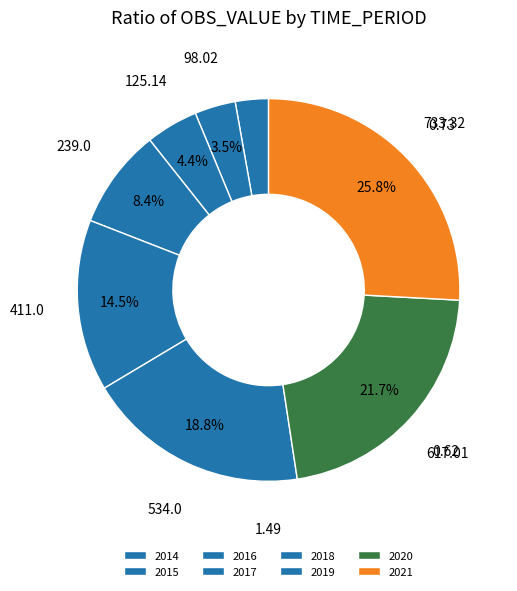

Count the number of slices in the pie.

8